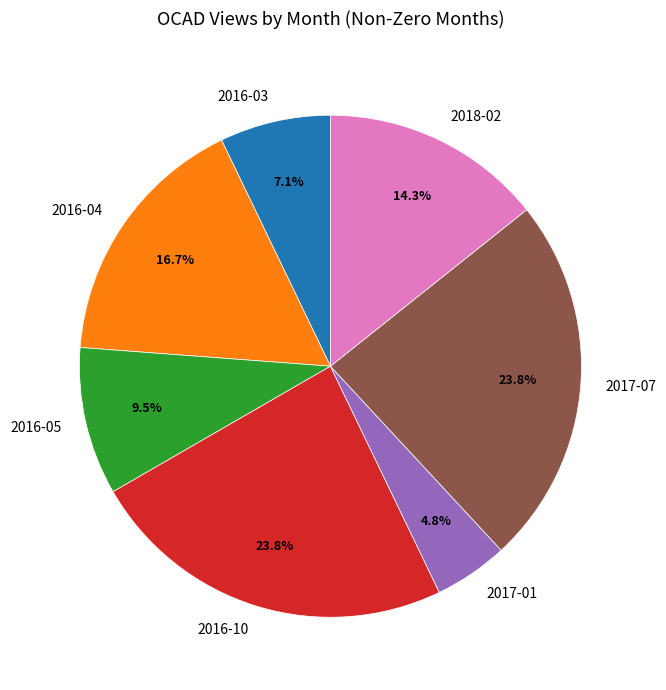

What is the smallest slice in the pie chart?

2017-01